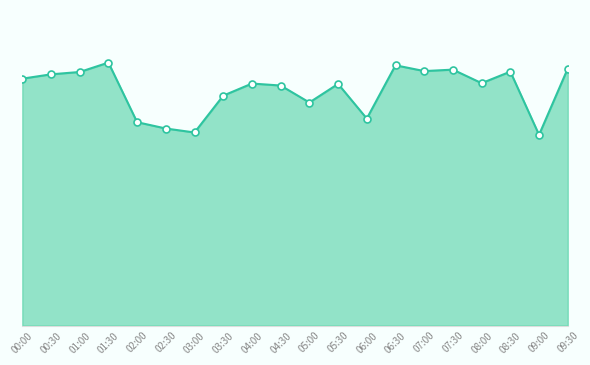

Reading left to right, transcribe all the data shown in this chart.

00:00=13.7	00:30=13.9	01:00=14.0	01:30=14.6	02:00=11.3	02:30=10.9	03:00=10.7	03:30=12.7	04:00=13.4	04:30=13.3	05:00=12.3	05:30=13.4	06:00=11.5	06:30=14.4	07:00=14.1	07:30=14.2	08:00=13.4	08:30=14.1	09:00=10.6	09:30=14.2